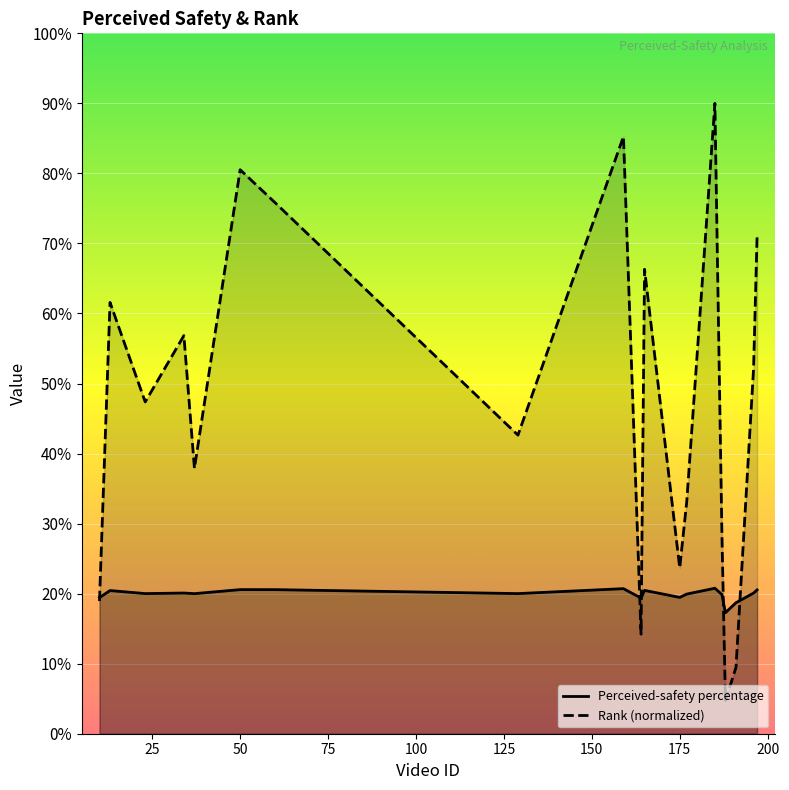

What is the difference between the maximum and second lowest values in the Perceived-safety percentage series?

2.1